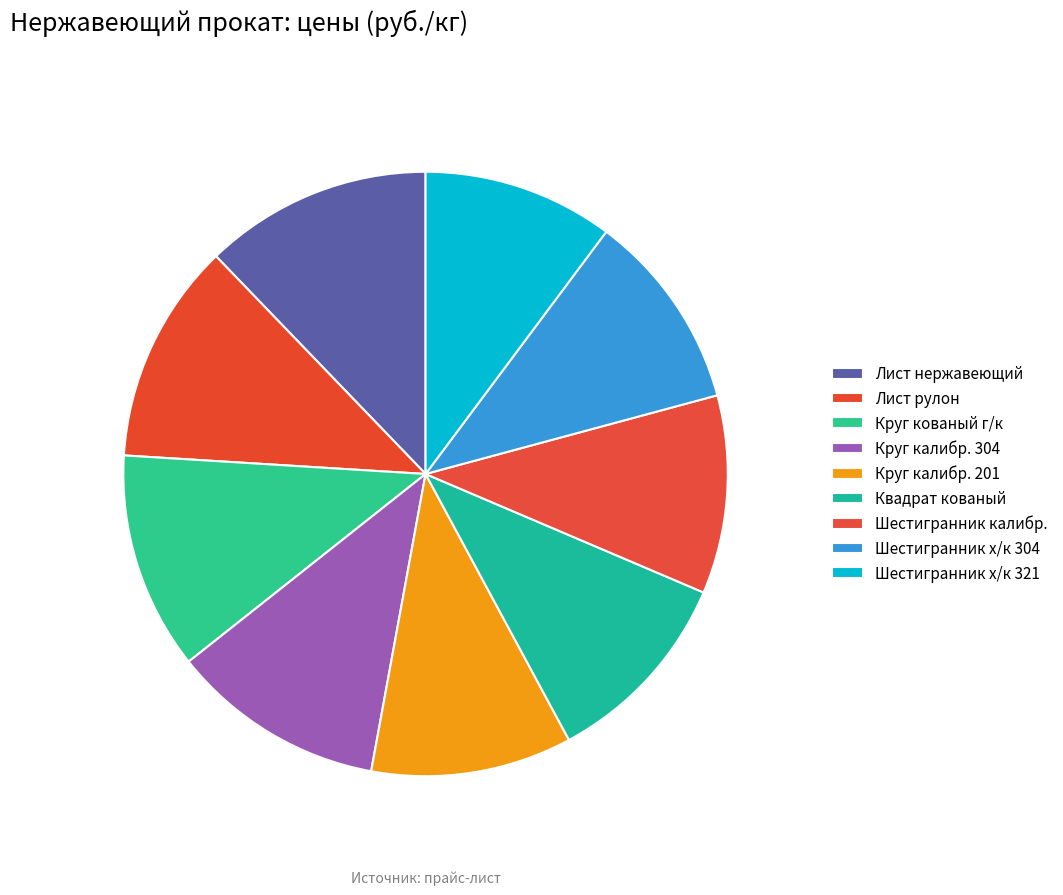

To the nearest percent, what portion does Круг калибр. 304 represent?

11%